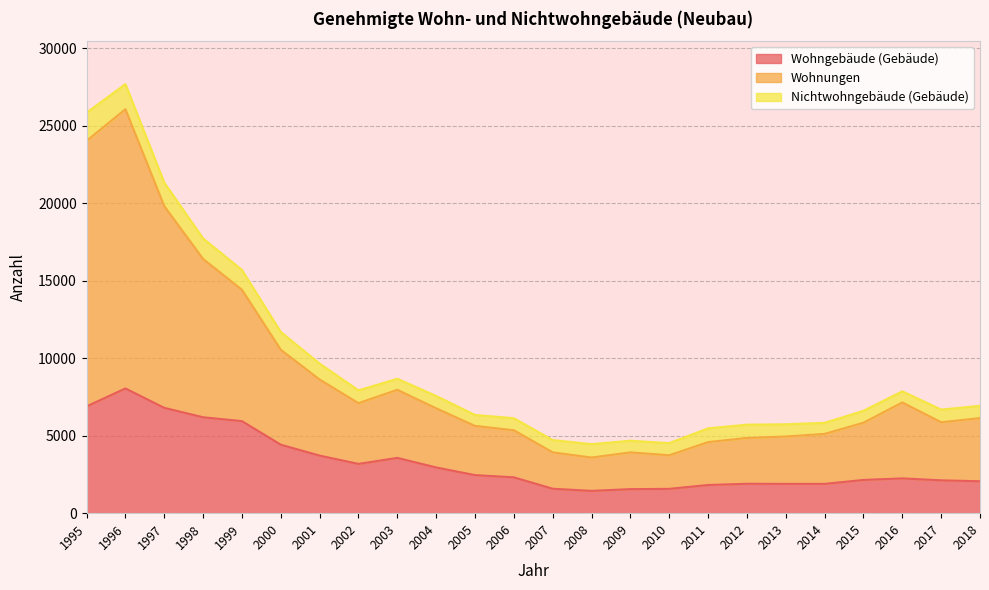

How many values in the Wohnungen series are below 6136?

12